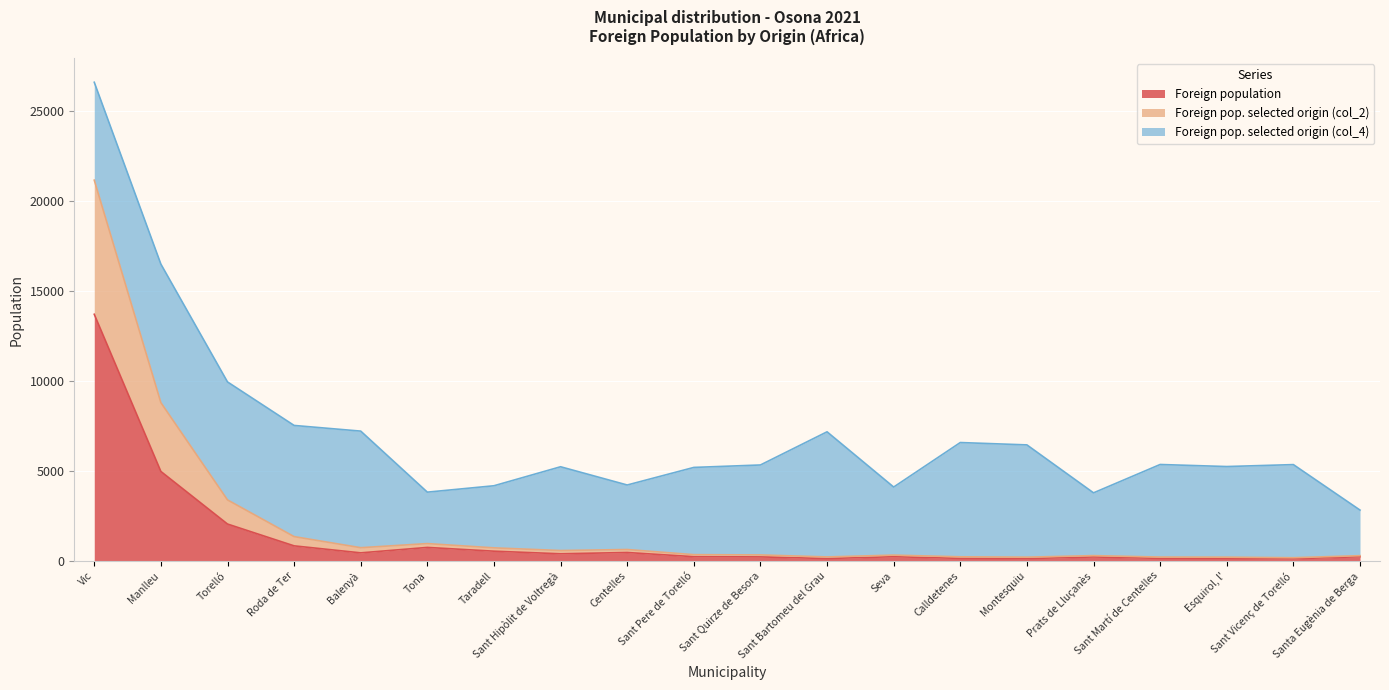

Between Balenyà and Calldetenes, which is larger?

Balenyà